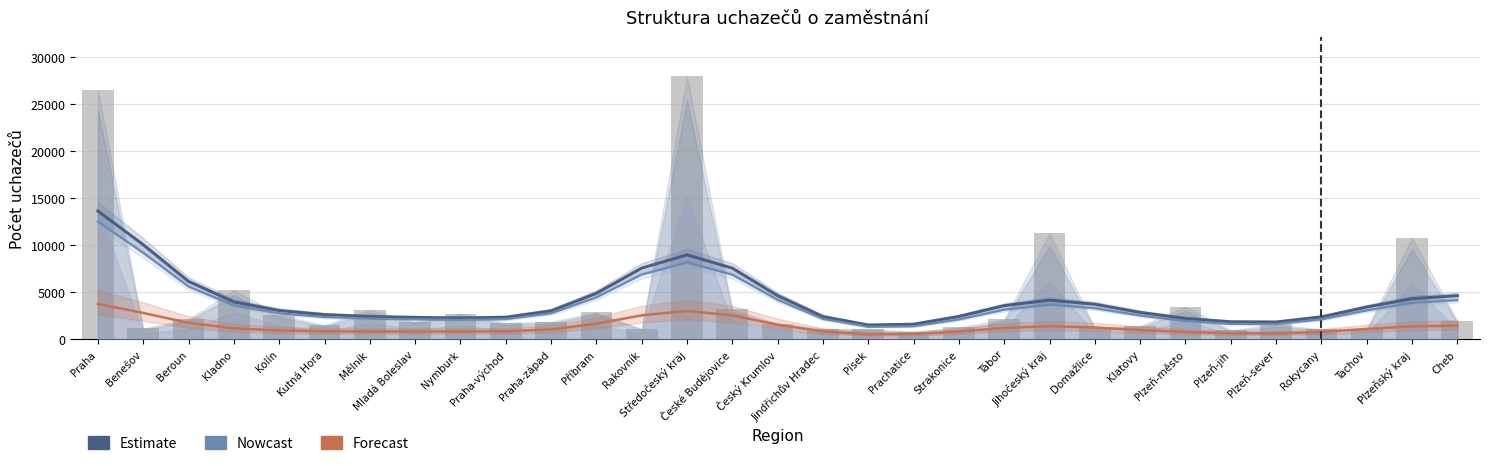

What is the difference between the Celkem values at Mělník and Kladno?

2079